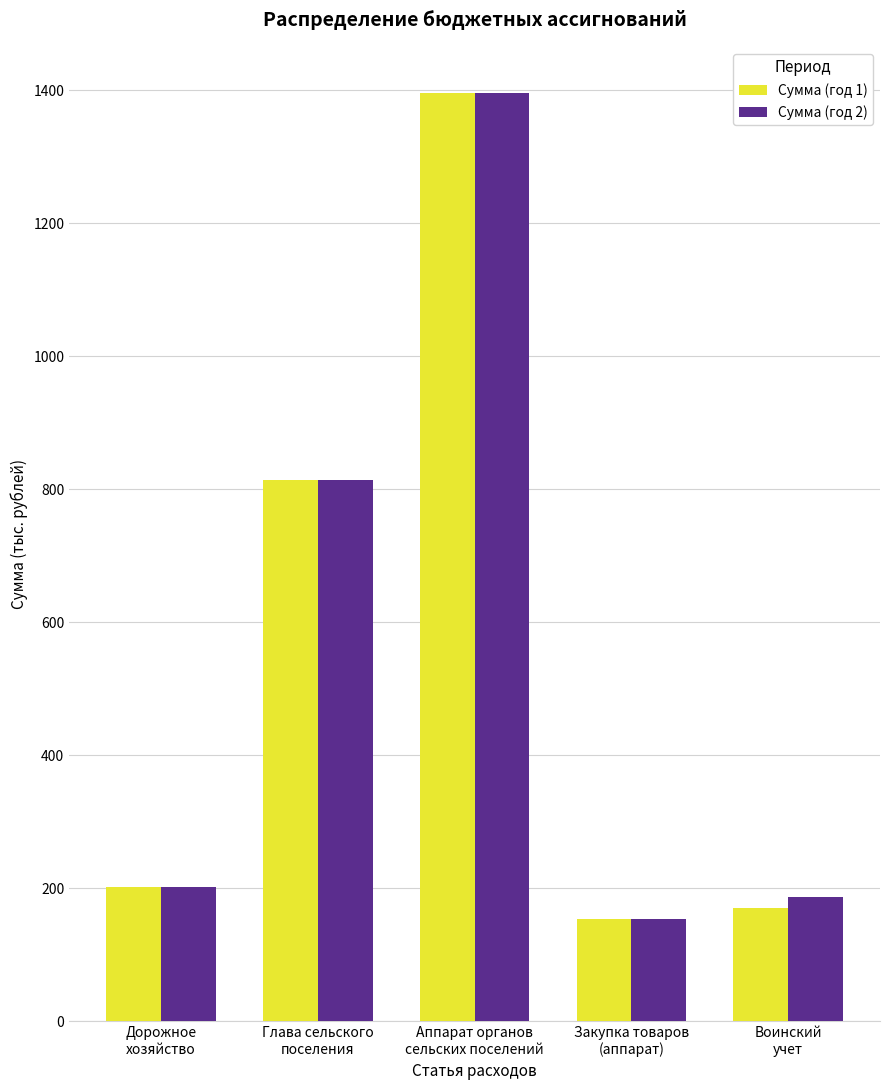

How many bars are there in total?

10